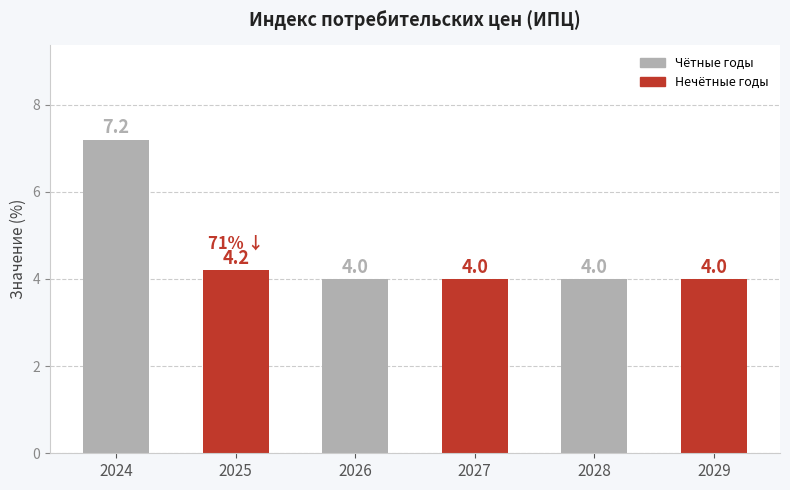

What is the approximate value at 2025?

4.2